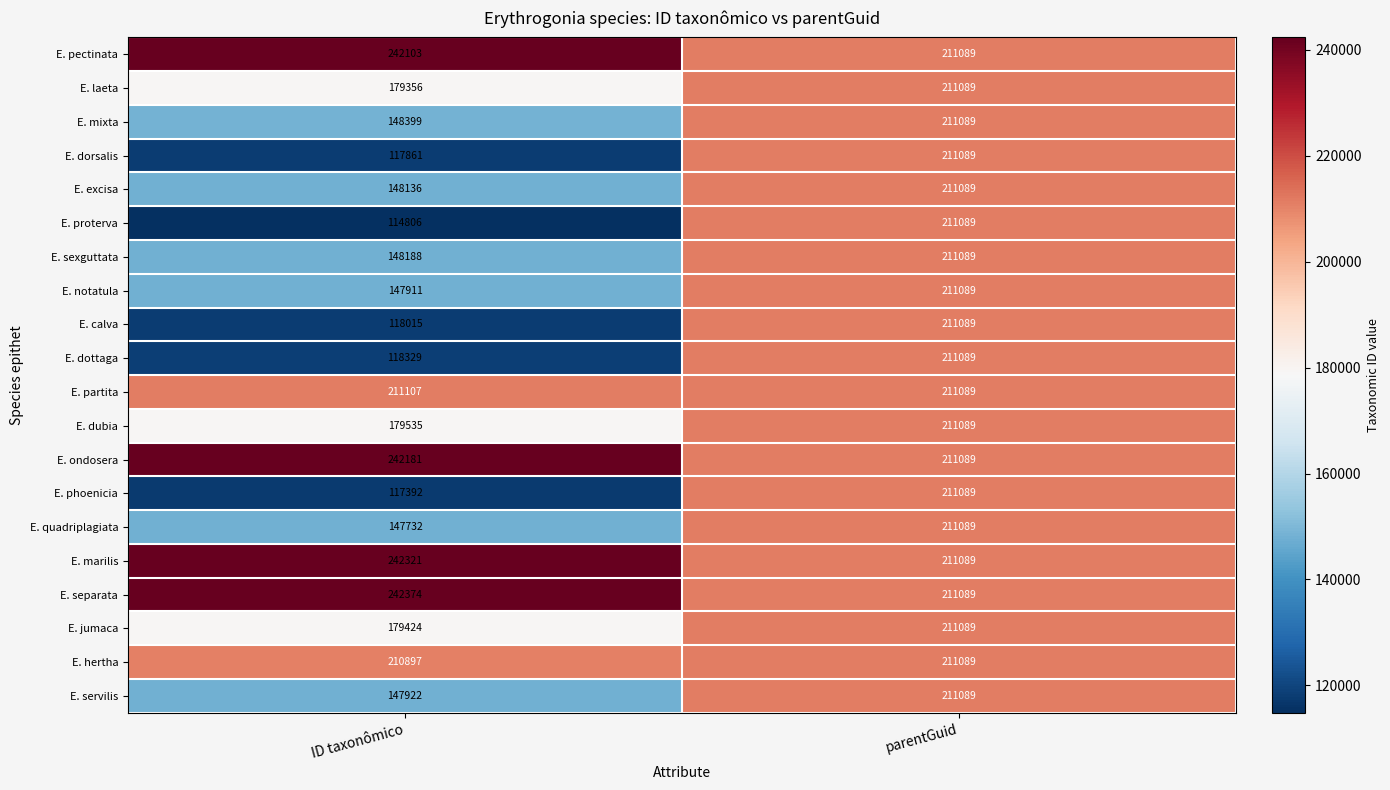

Rank the series at ID taxonômico from highest to lowest value.

E. separata, E. marilis, E. ondosera, E. pectinata, E. partita, E. hertha, E. dubia, E. jumaca, E. laeta, E. mixta, E. sexguttata, E. excisa, E. servilis, E. notatula, E. quadriplagiata, E. dottaga, E. calva, E. dorsalis, E. phoenicia, E. proterva